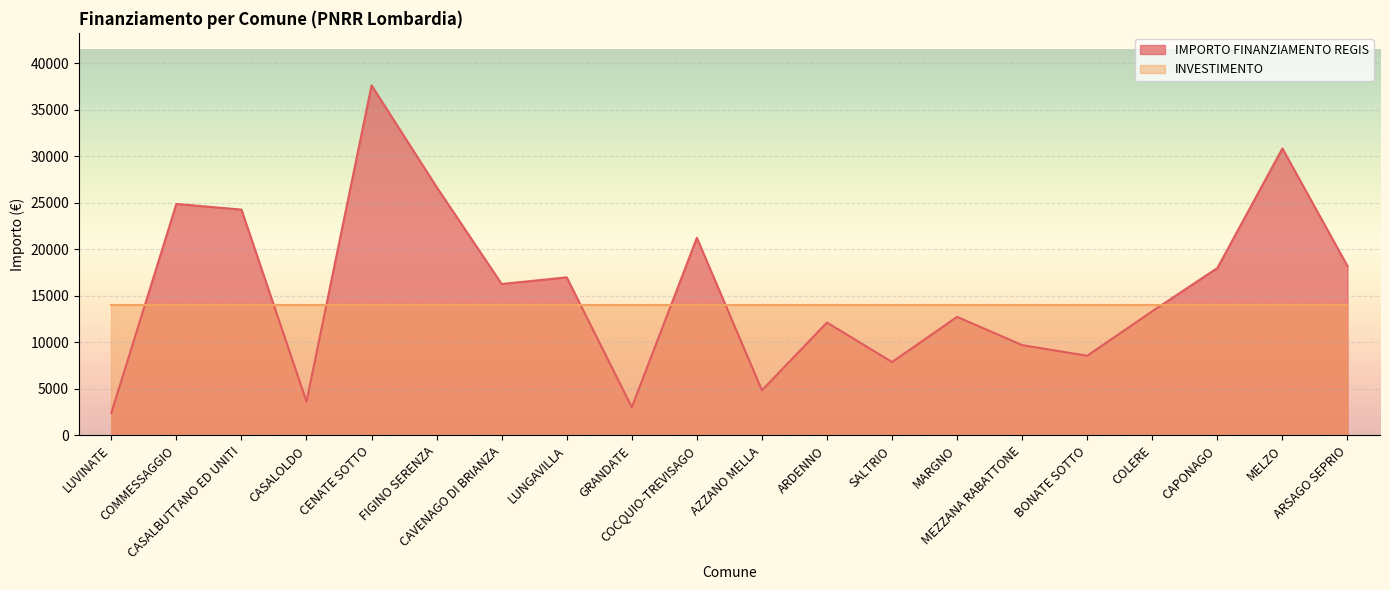

How many lines are shown in the chart?

2